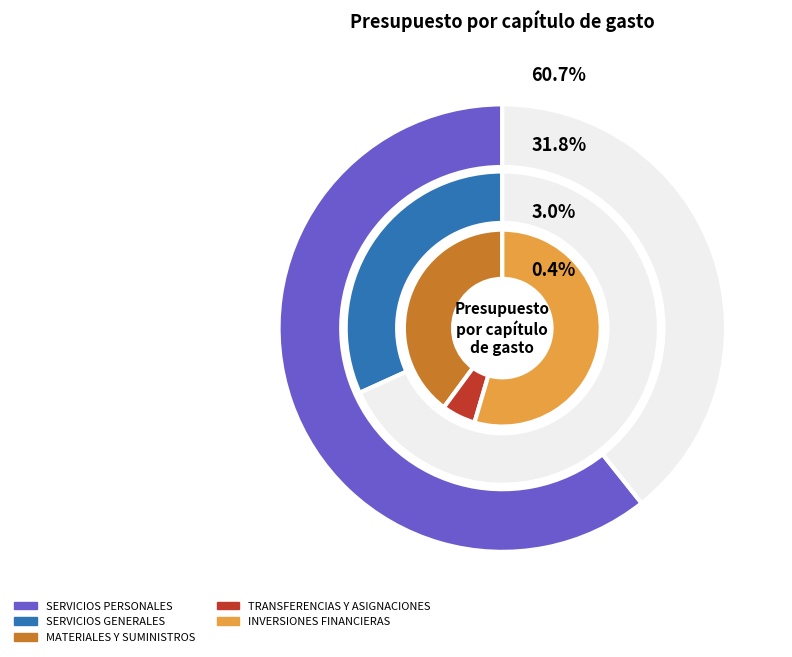

What percentage is the MATERIALES Y SUMINISTROS slice, to the nearest percent?

3%